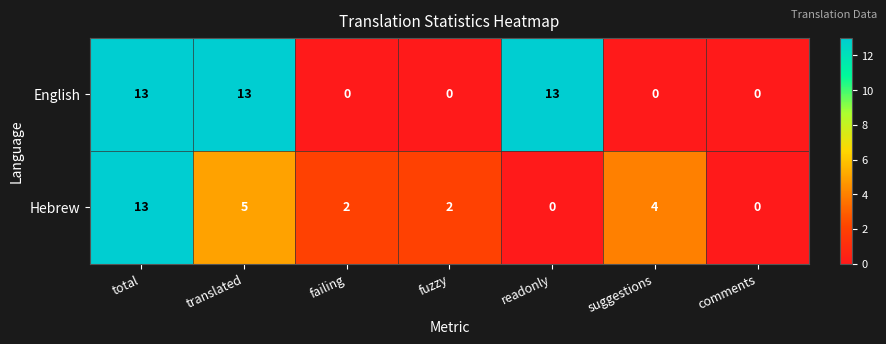

At which label does Hebrew first exceed 2?

total